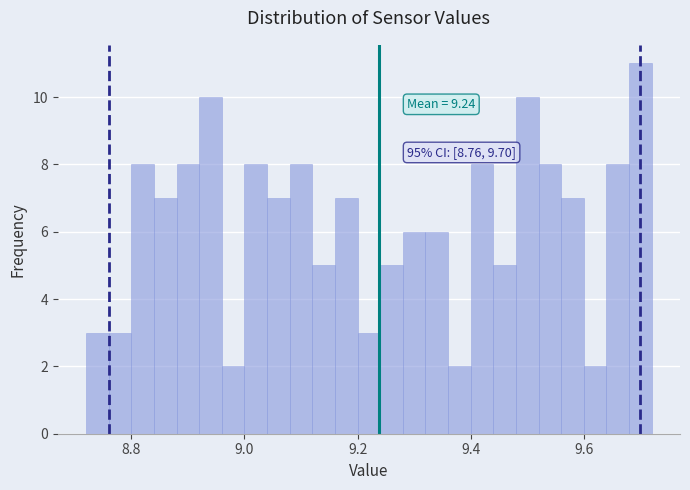

Read against the x-axis, roughly where is the centre of the tallest bar?

9.70